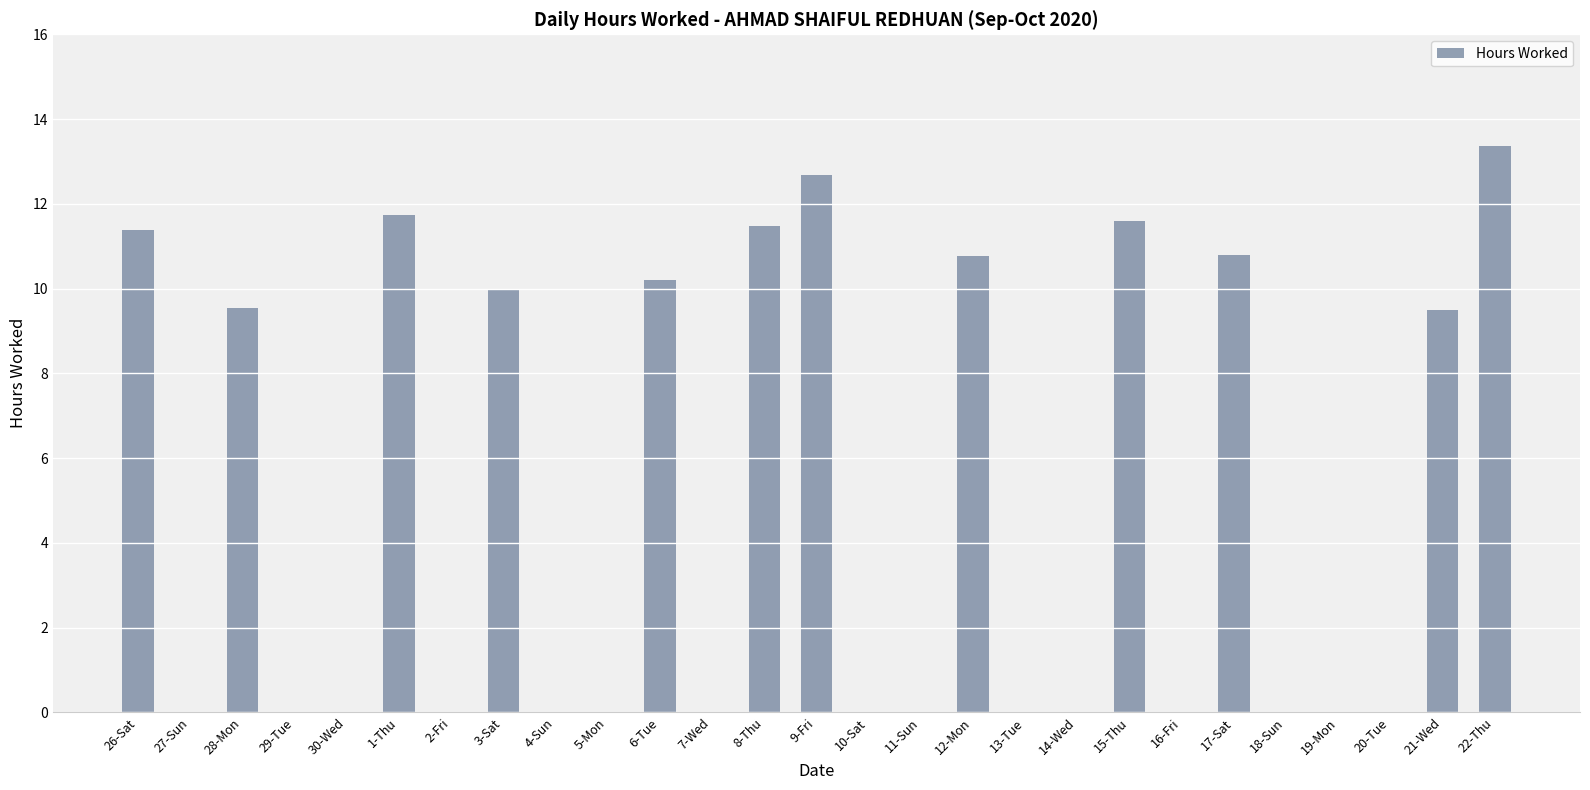

Which category has the highest value across all series?

22-Thu